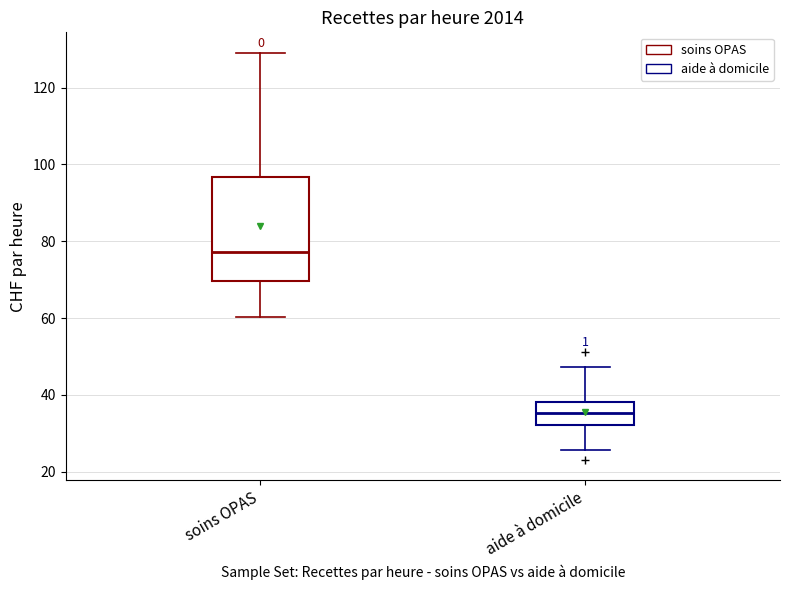

Where is the upper edge of the box for soins OPAS on the y-axis? The values are not printed on the chart, so give them approximately, as read against the axis.

96